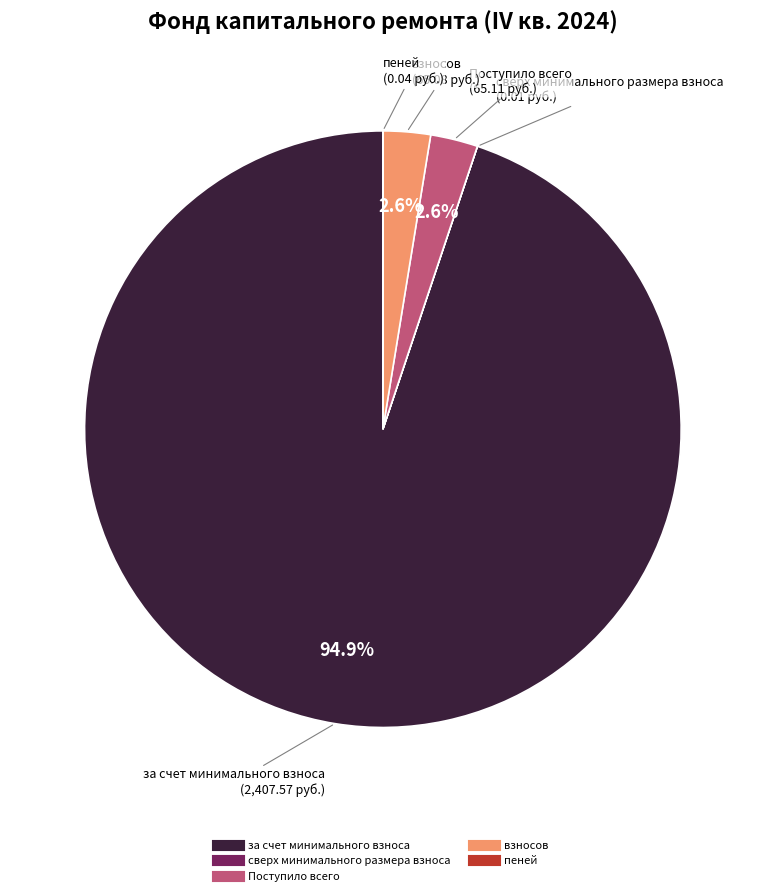

What is the largest slice in the pie chart?

за счет минимального взноса